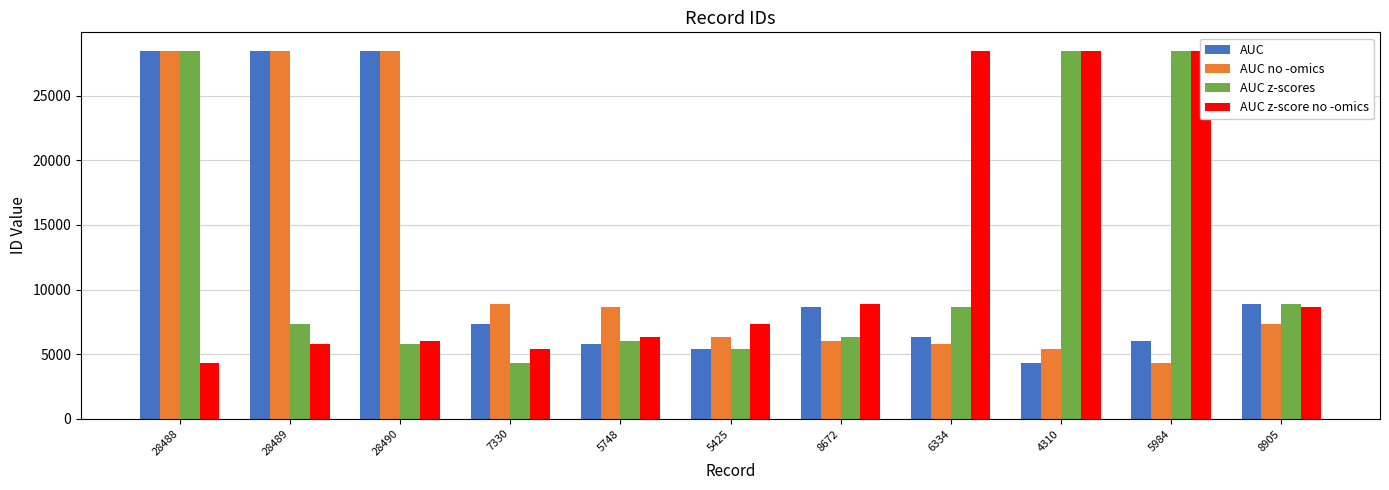

What is the lowest value of the AUC z-score no -omics series?

4310